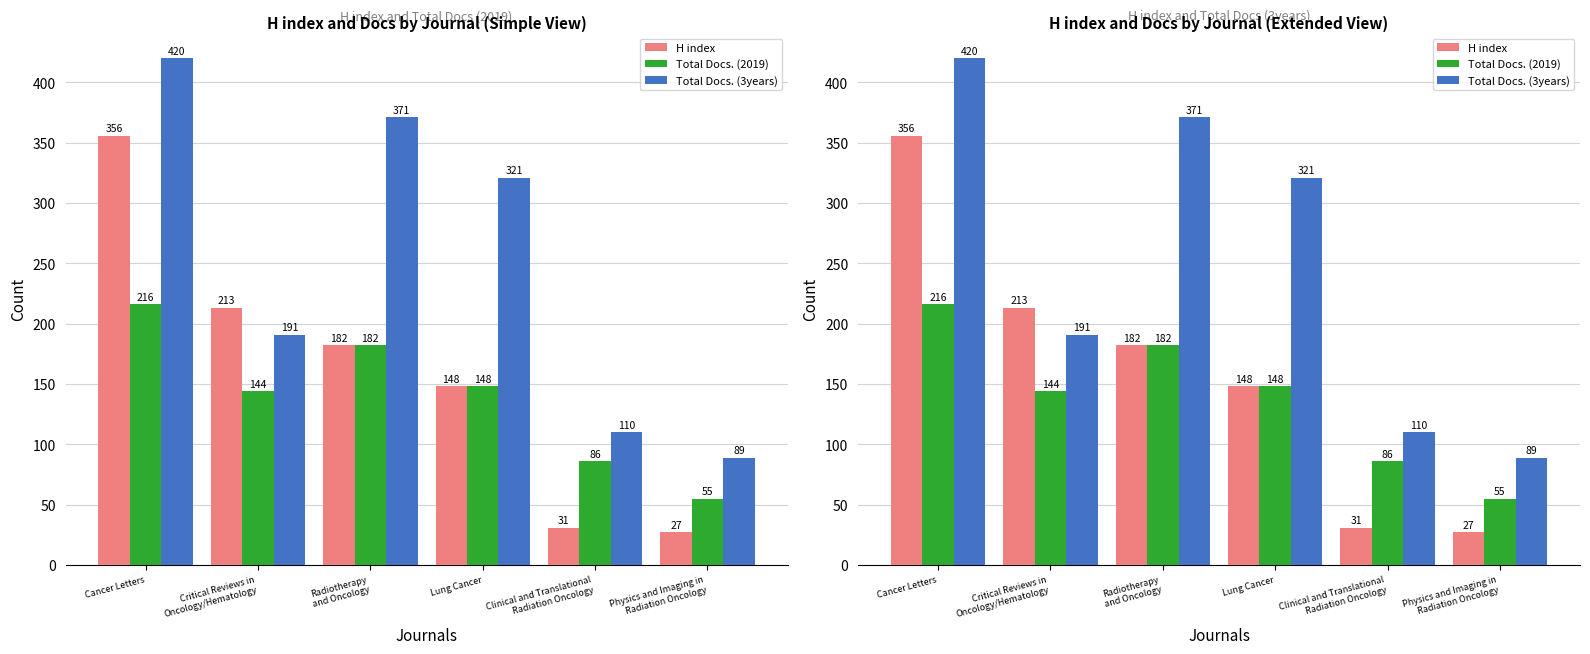

What is the label of the 1st bar from the right?

Physics and Imaging in
Radiation Oncology